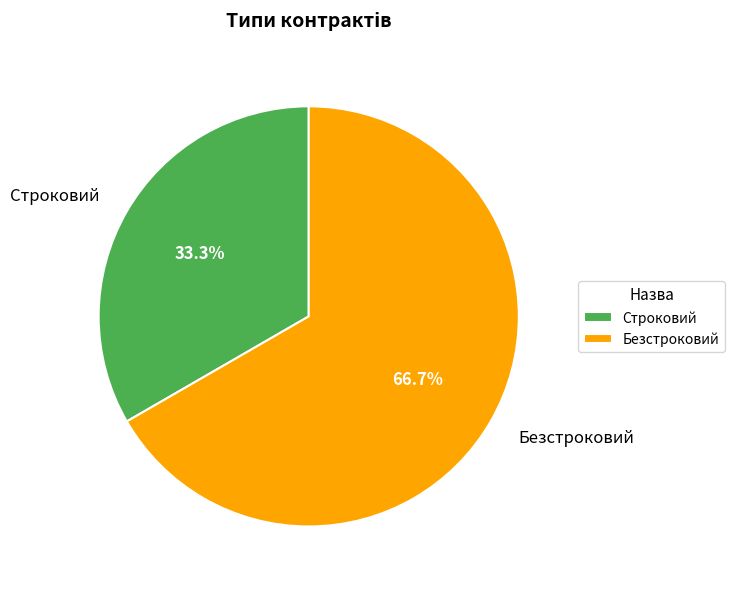

Does Строковий represent more than half of the total?

No